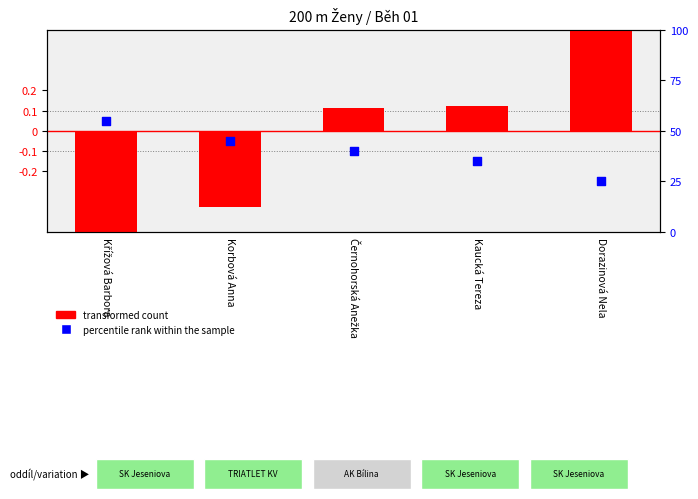

At how many categories does at least one series exceed 2?

5